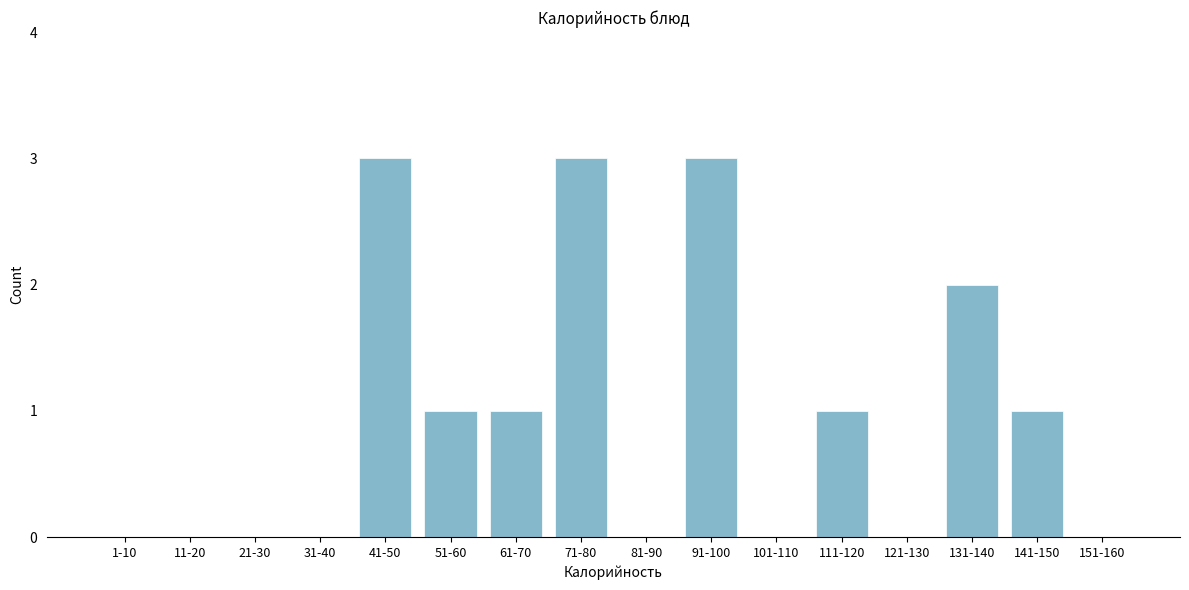

Reading left to right, extract all data points from this chart.

1-10=0	11-20=0	21-30=0	31-40=0	41-50=3	51-60=1	61-70=1	71-80=3	81-90=0	91-100=3	101-110=0	111-120=1	121-130=0	131-140=2	141-150=1	151-160=0